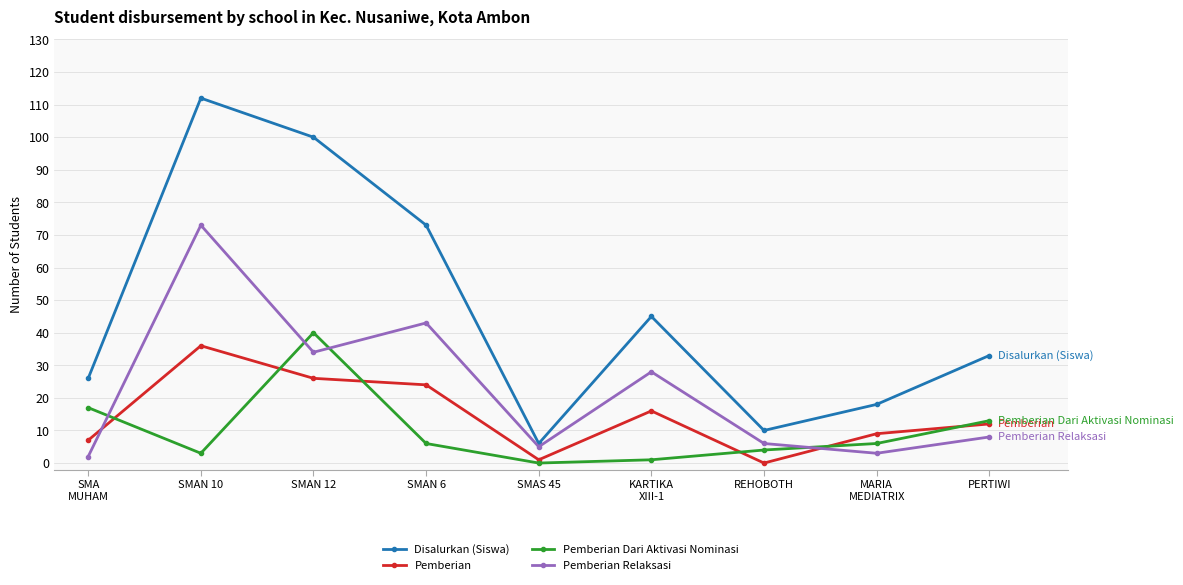

Rank the series by their maximum value, from highest to lowest.

Disalurkan (Siswa), Pemberian Relaksasi, Pemberian Dari Aktivasi Nominasi, Pemberian